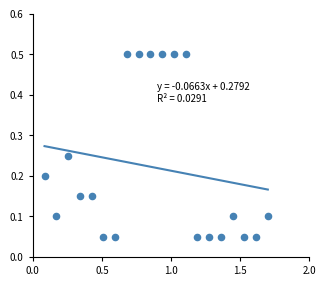

What is the range of X values (max minus min)?

1.6